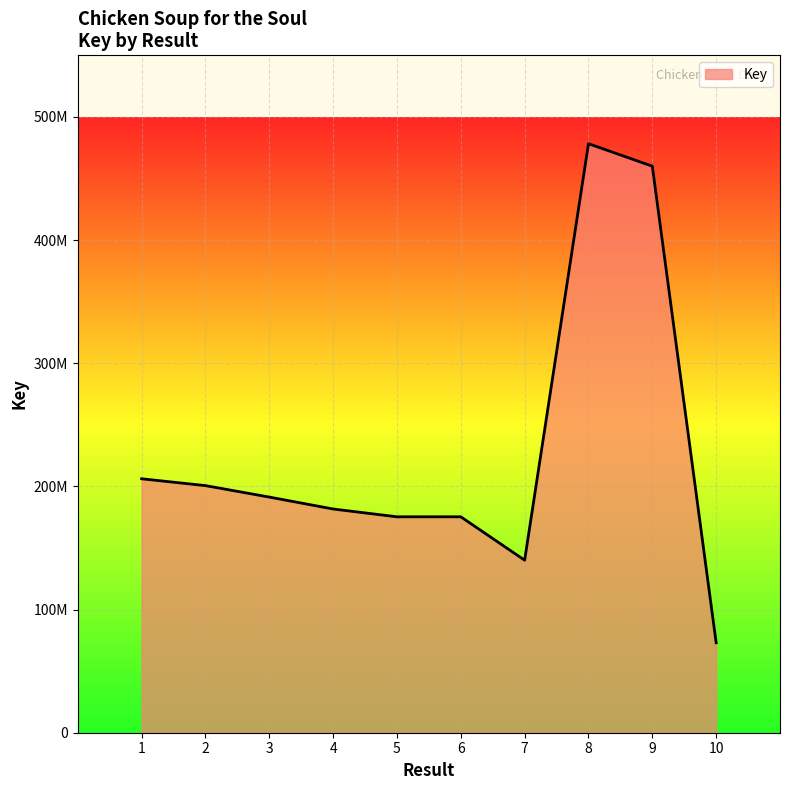

Does the chart have visible grid lines?

Yes